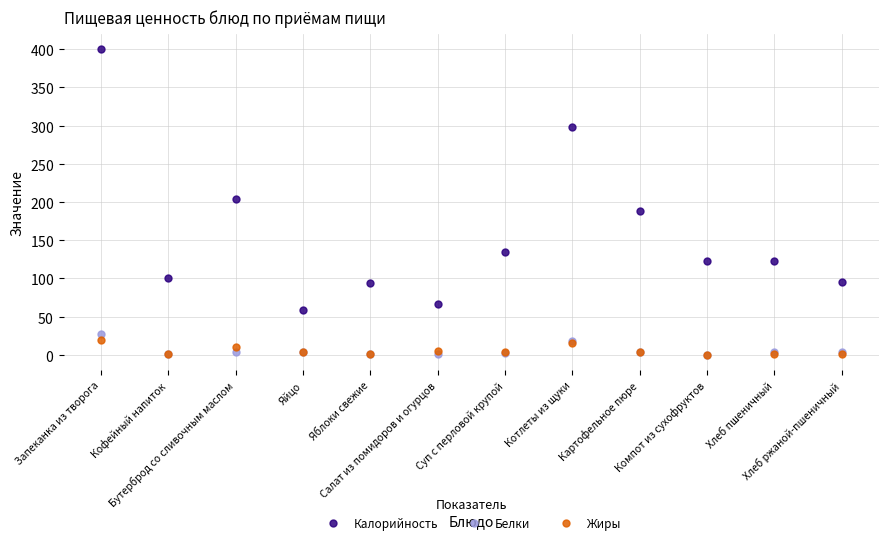

Does the chart have visible grid lines?

Yes